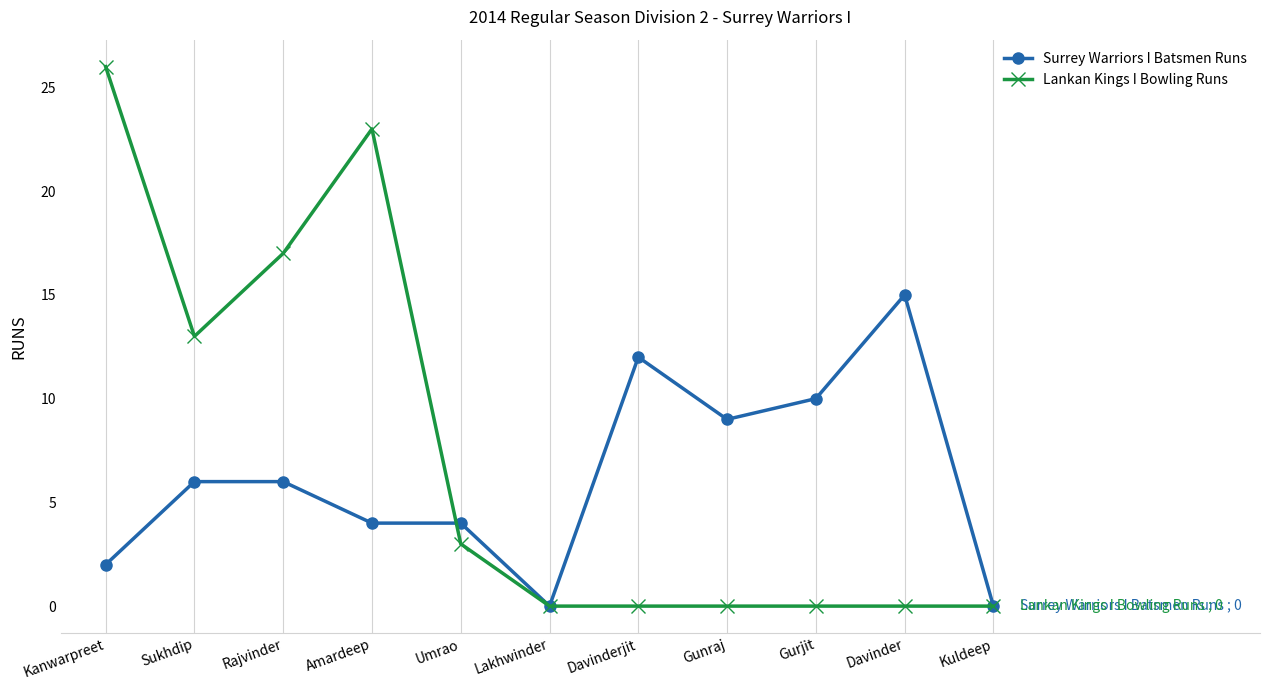

The value of Lankan Kings I Bowling Runs at Kanwarpreet is 39. True or false?

False